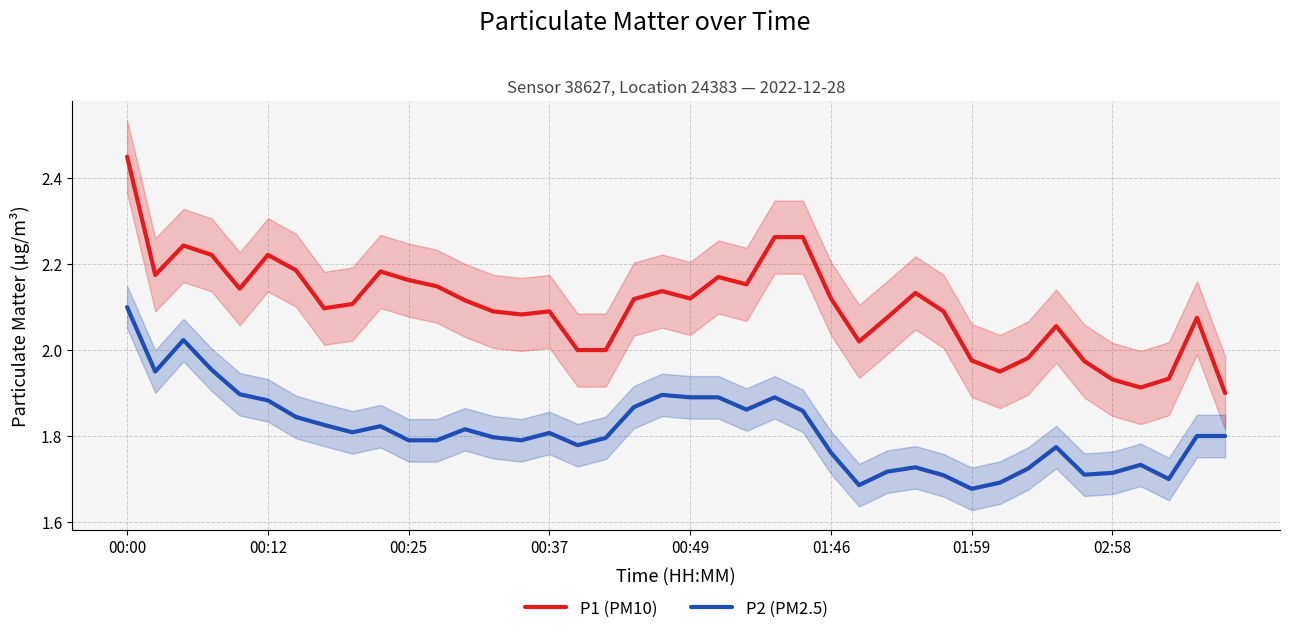

At which label does P1 (PM10) reach its minimum?

39